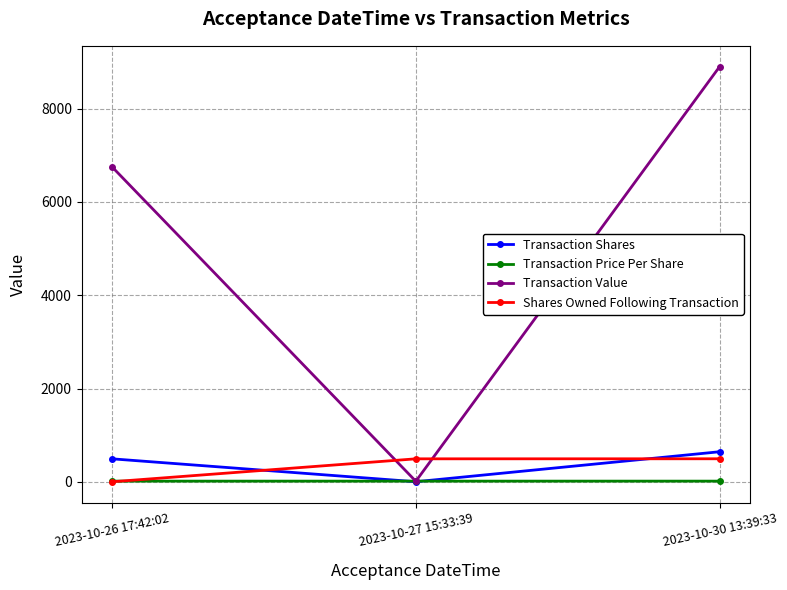

What are all the series names shown in the legend?

Transaction Shares, Transaction Price Per Share, Transaction Value, Shares Owned Following Transaction